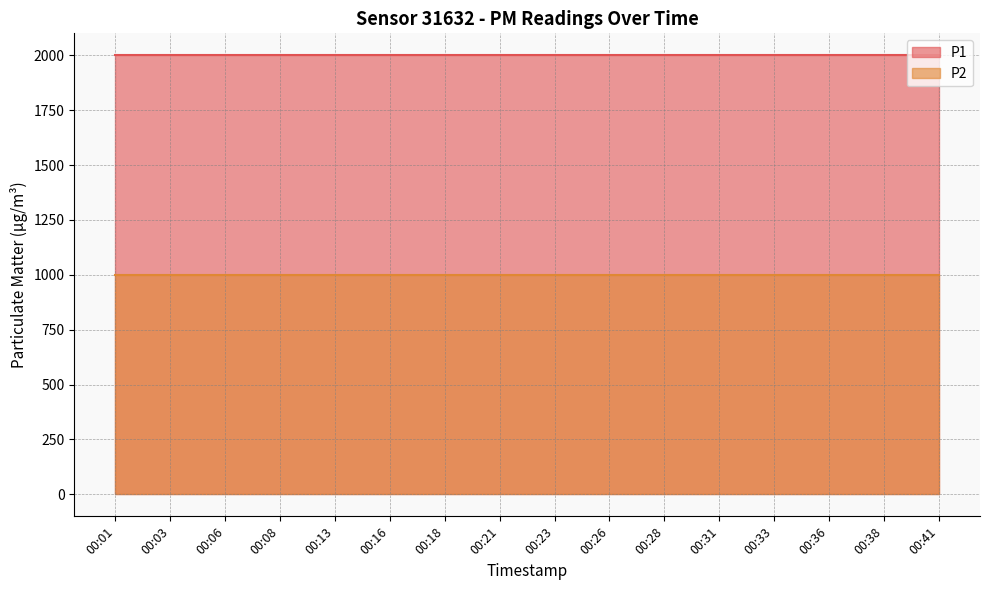

Where is P2 nearest to the value 999?

00:01